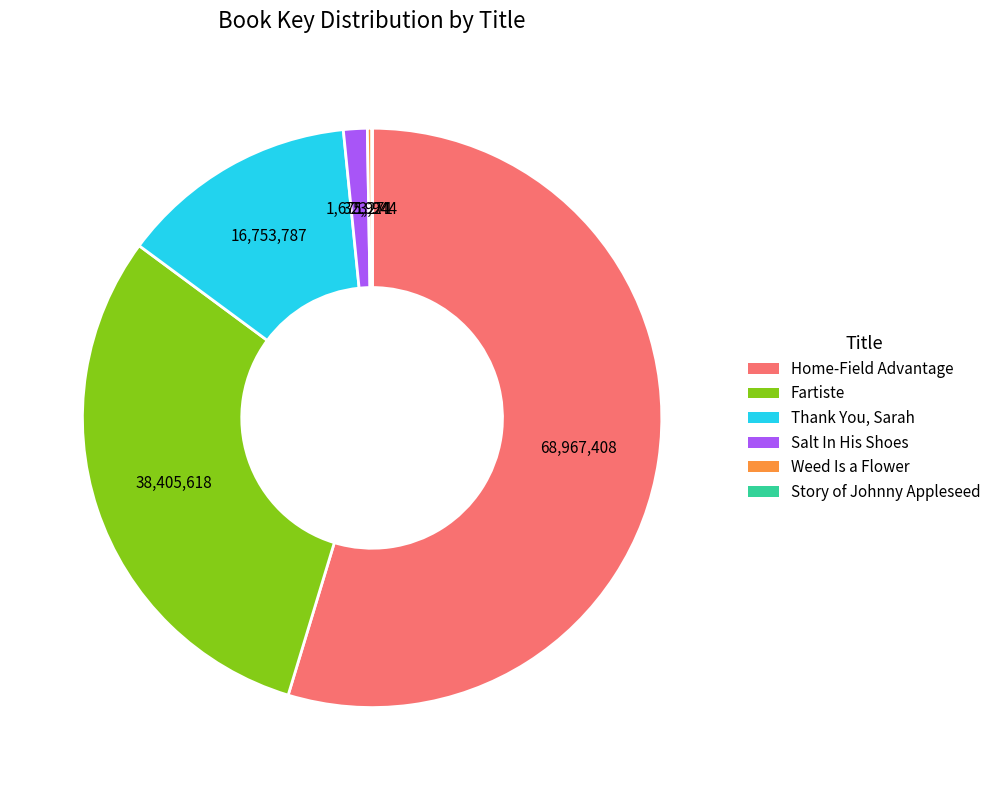

What is the largest slice in the pie chart?

Home-Field Advantage